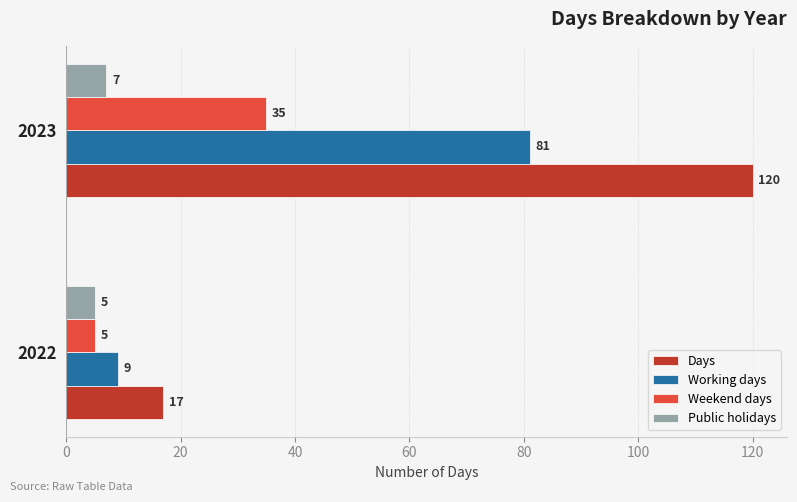

At which category is the sum across all series the highest?

2023